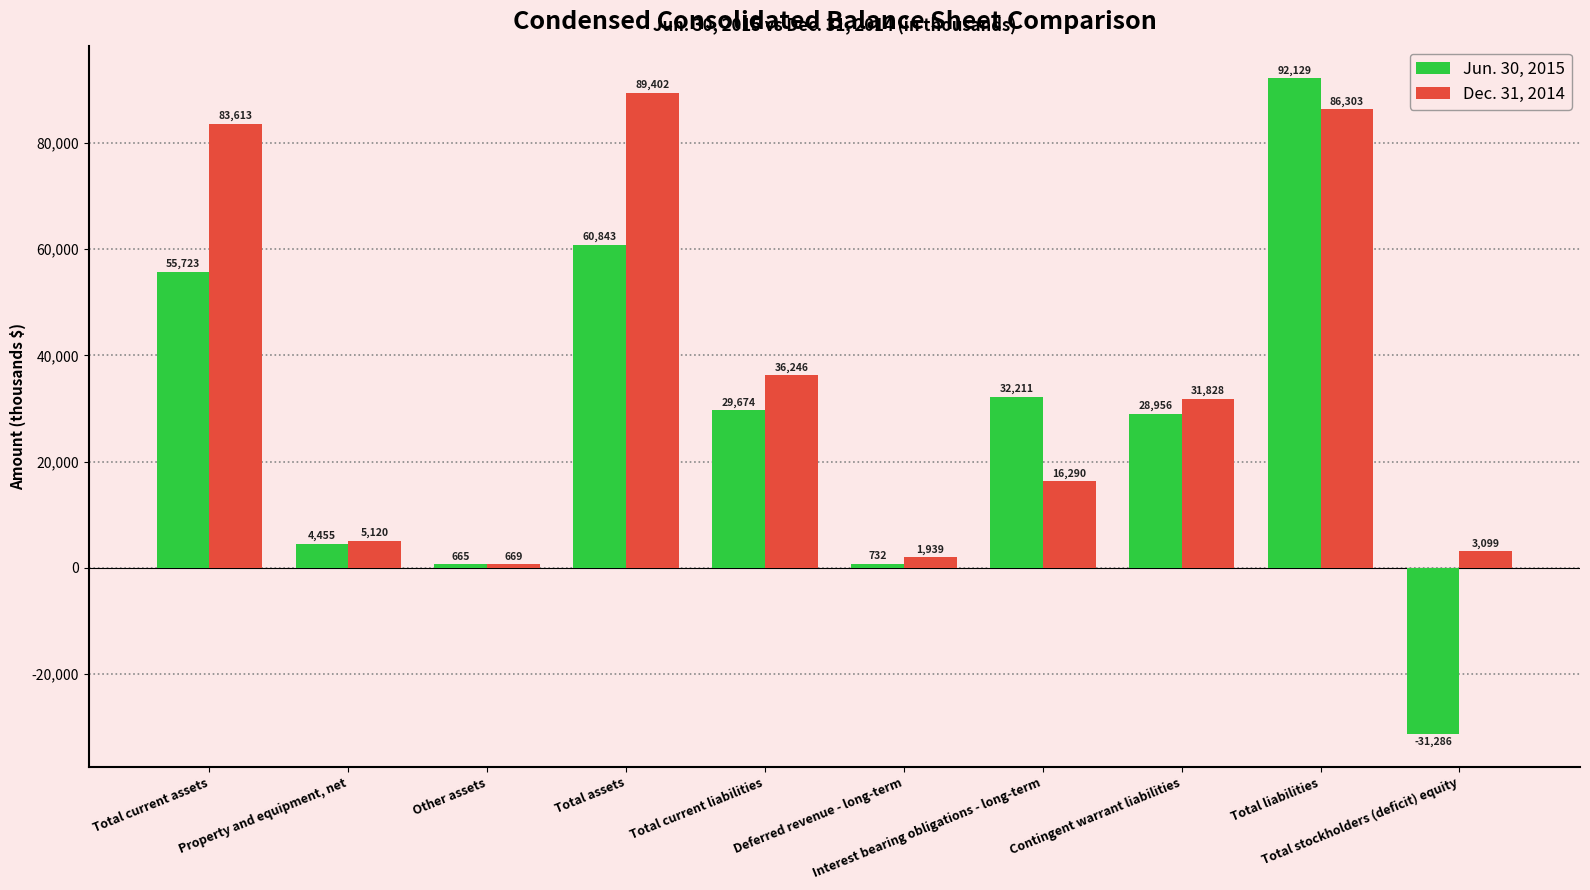

What is the lowest value of the Dec. 31, 2014 series?

669